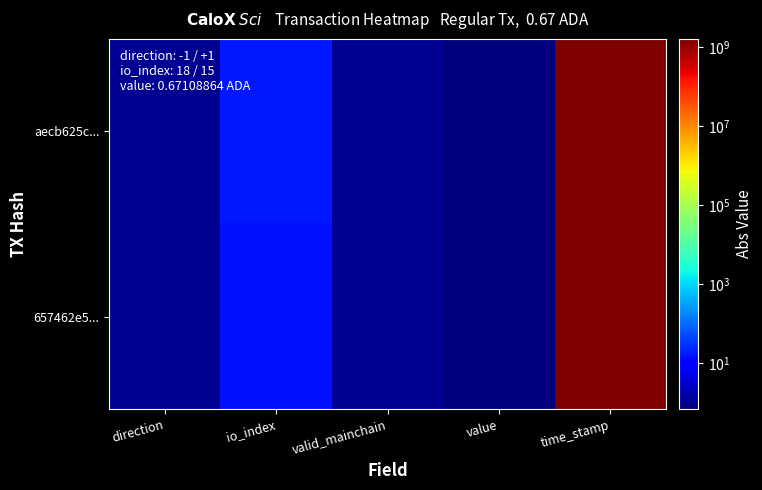

Reading left to right, transcribe all the data shown in this chart.

aecb625c...: direction=1.0	io_index=18.0	valid_mainchain=1.0	value=0.7	time_stamp=1631691143.0
657462e5...: direction=1.0	io_index=15.0	valid_mainchain=1.0	value=0.7	time_stamp=1631690891.0